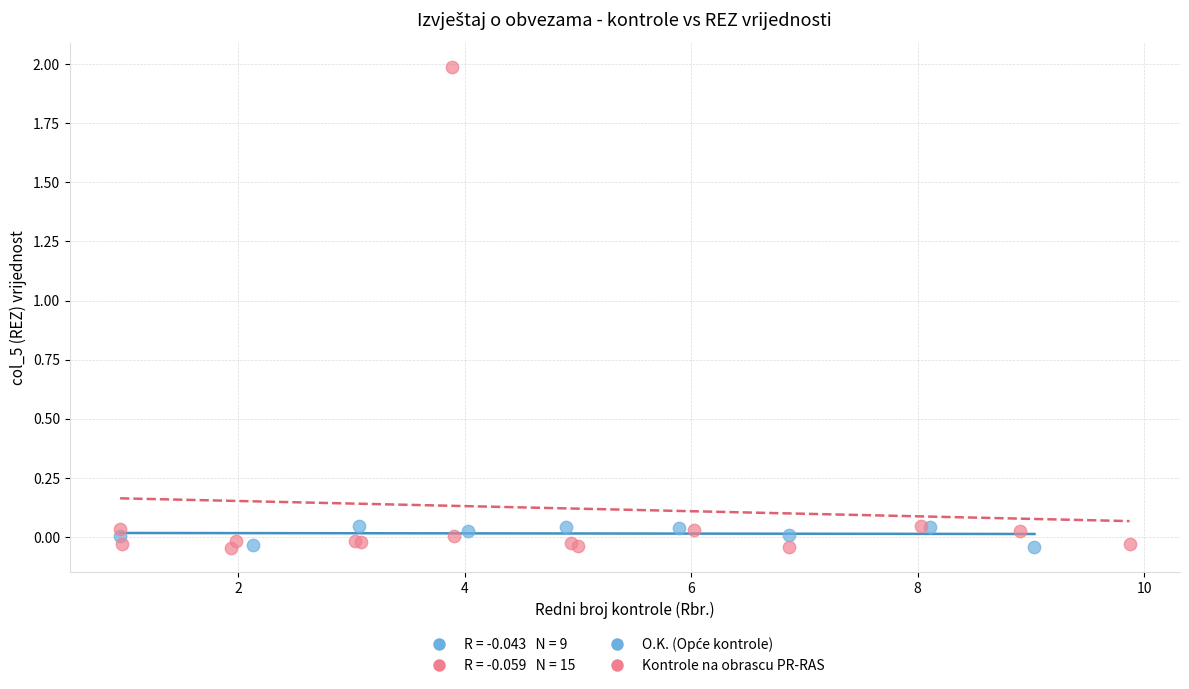

Which series has the largest Y range (max minus min)?

Kontrole na obrascu PR-RAS